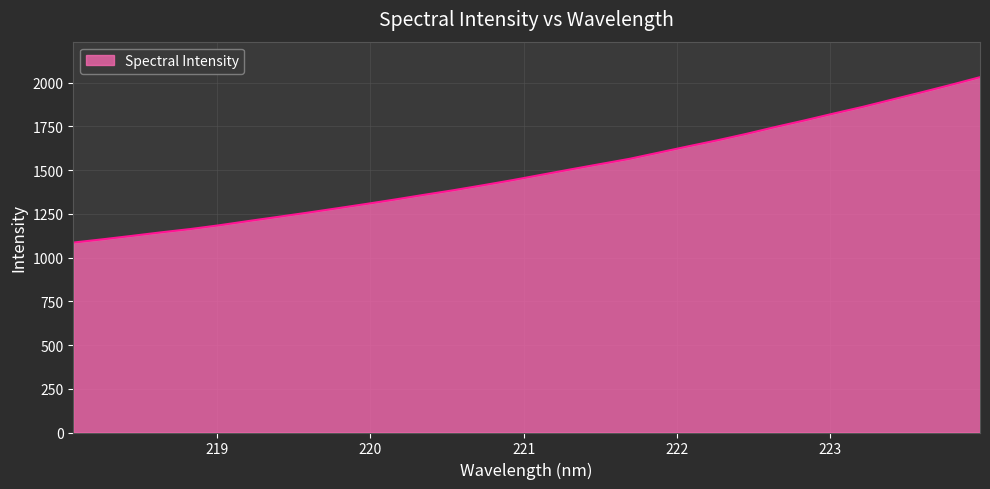

How many lines are shown in the chart?

1